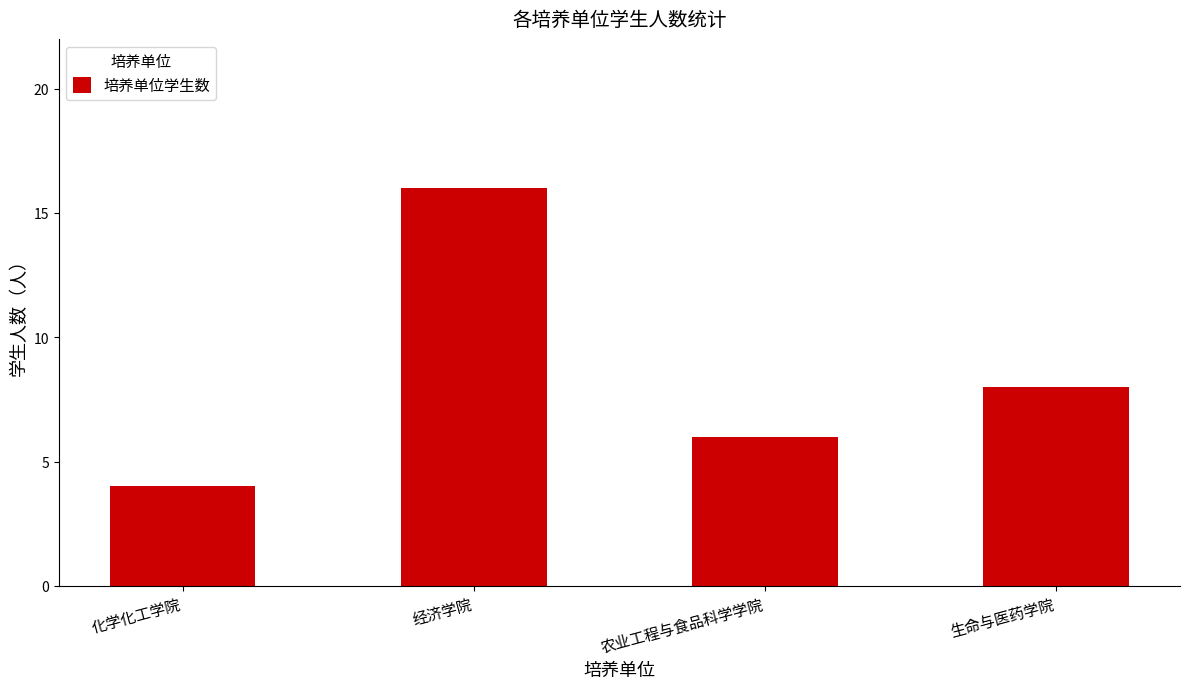

What is the ratio of the value at 农业工程与食品科学学院 to the value at 经济学院?

0.4